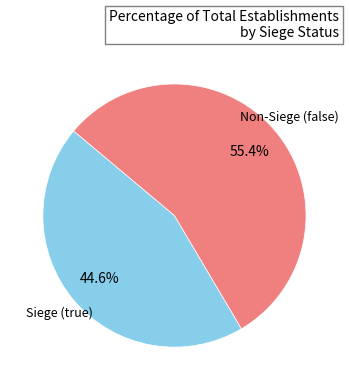

Do Siege (true) and Non-Siege (false) together represent more than half of the pie?

Yes